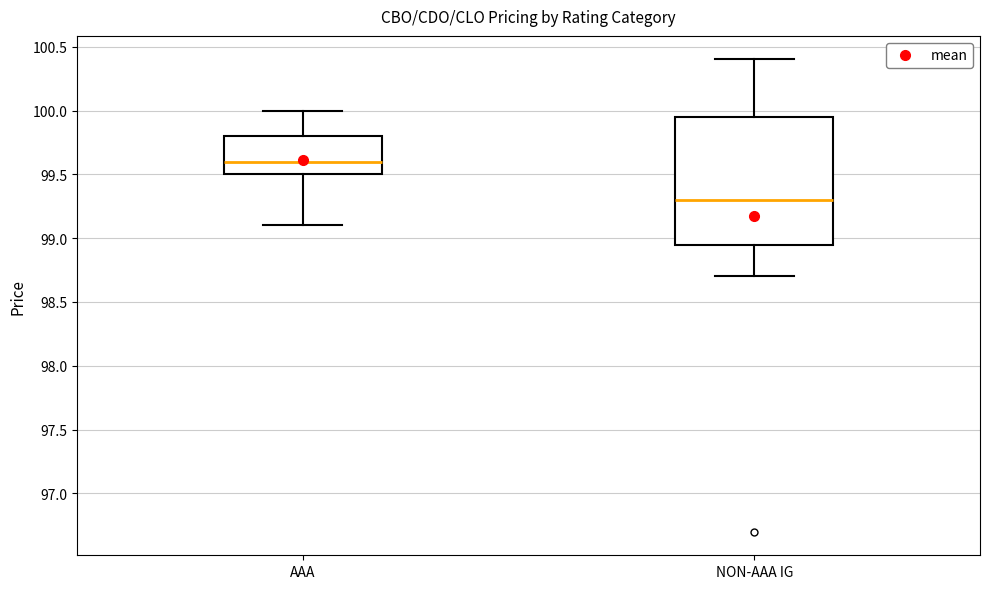

Which box has the highest median line?

AAA